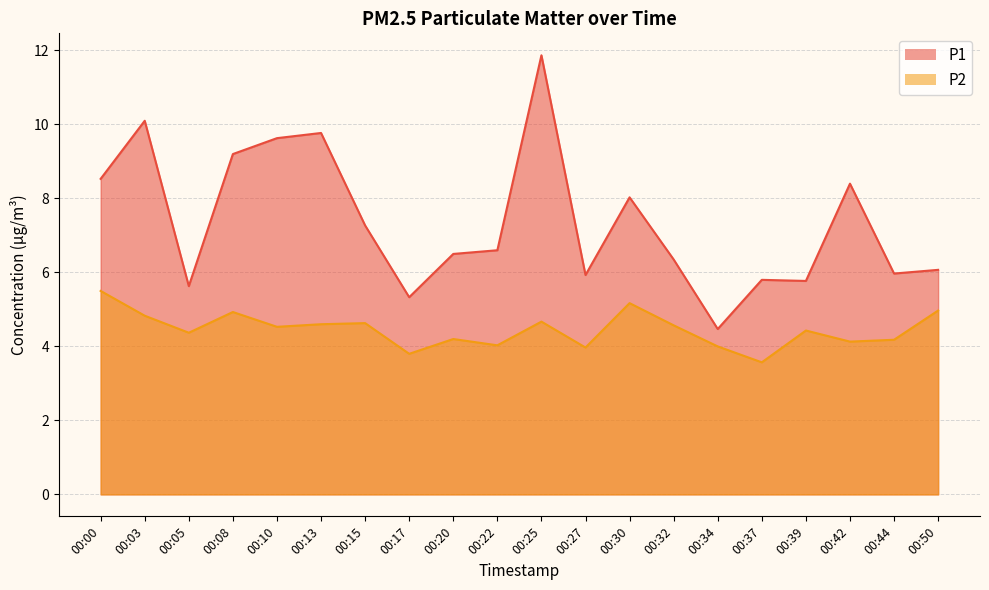

What is the value of the P2 point at the 10th from the left?

4.0